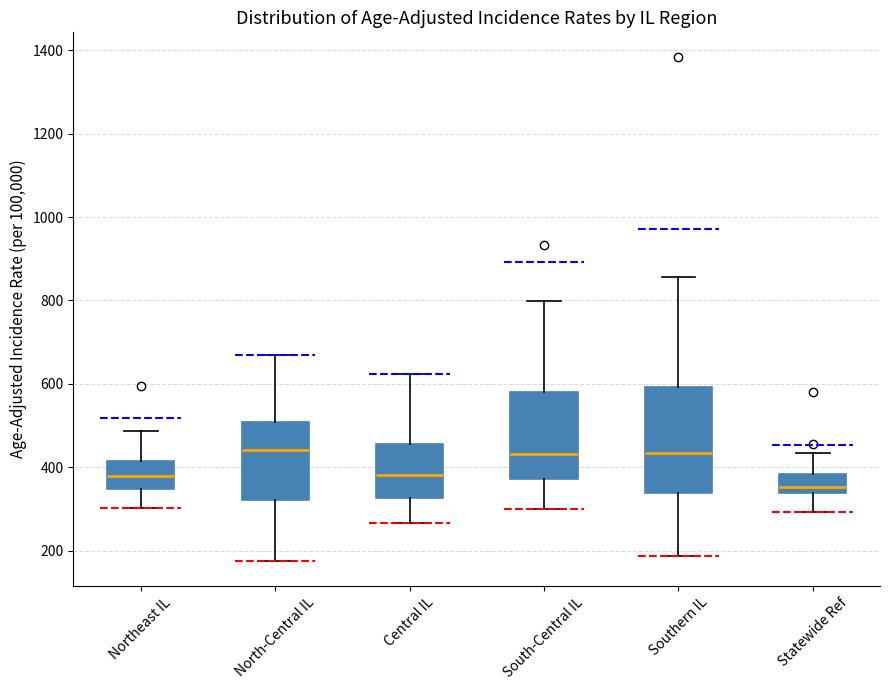

Which box is the tallest, from its lower edge to its upper edge?

Southern IL